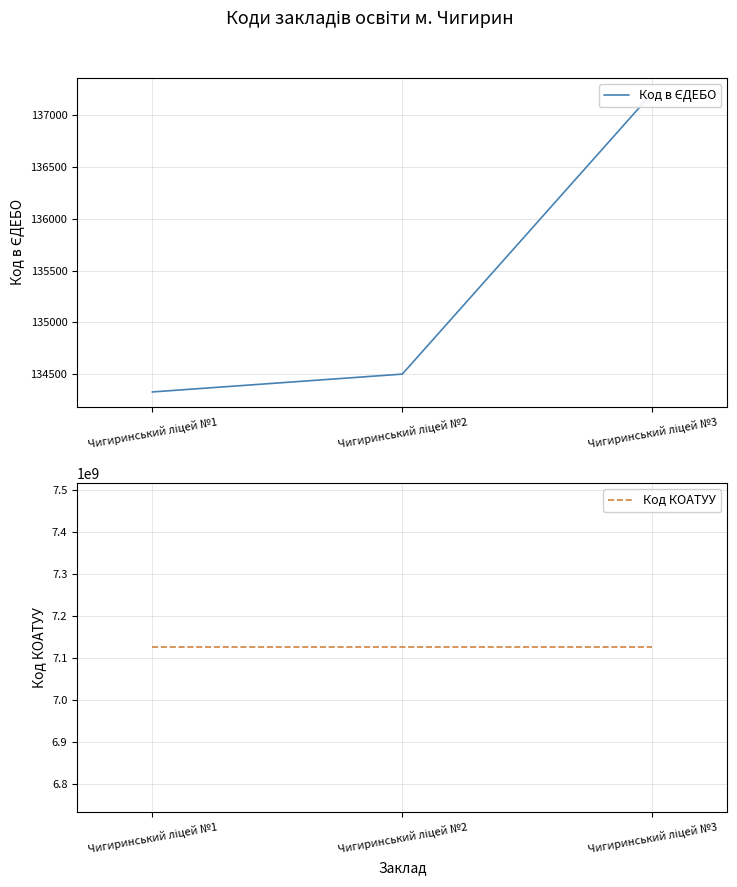

What is the average value of the Код в ЄДЕБО series?

135348